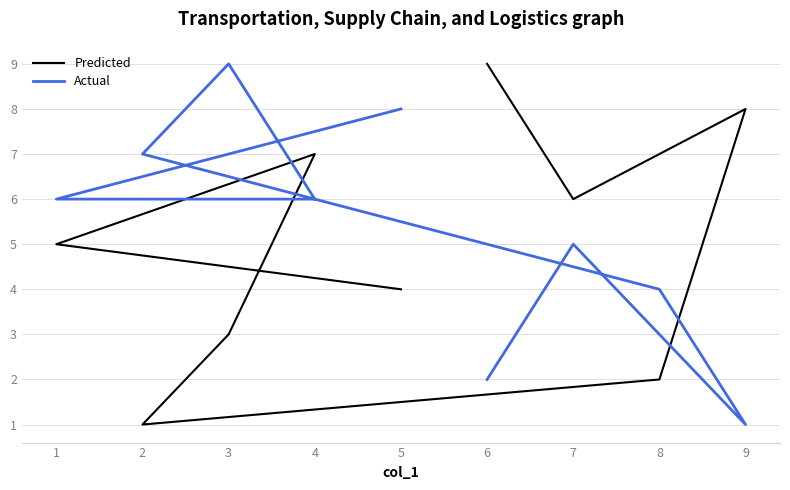

What is the maximum value for Actual?

9